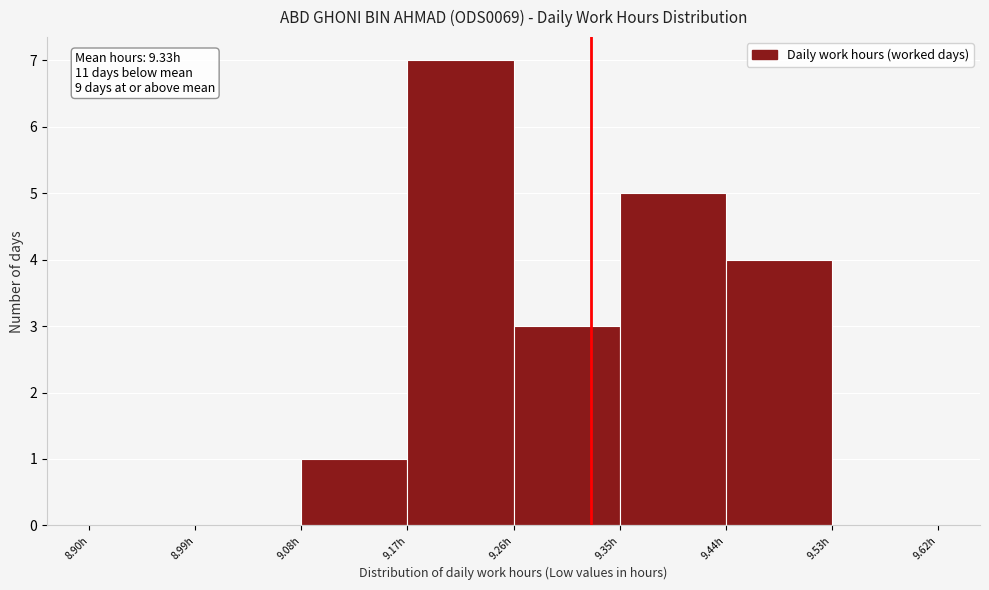

Over which range of the x-axis is the bar tallest?

9.17 to 9.26